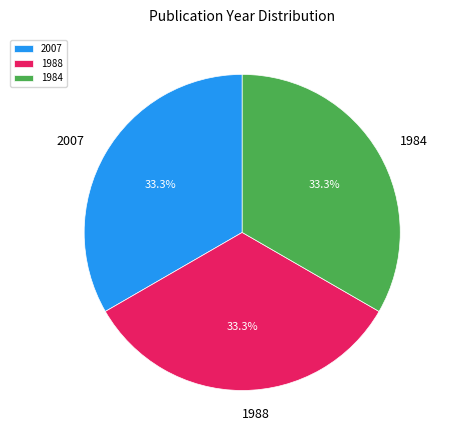

Does 2007 represent more than half of the total?

No